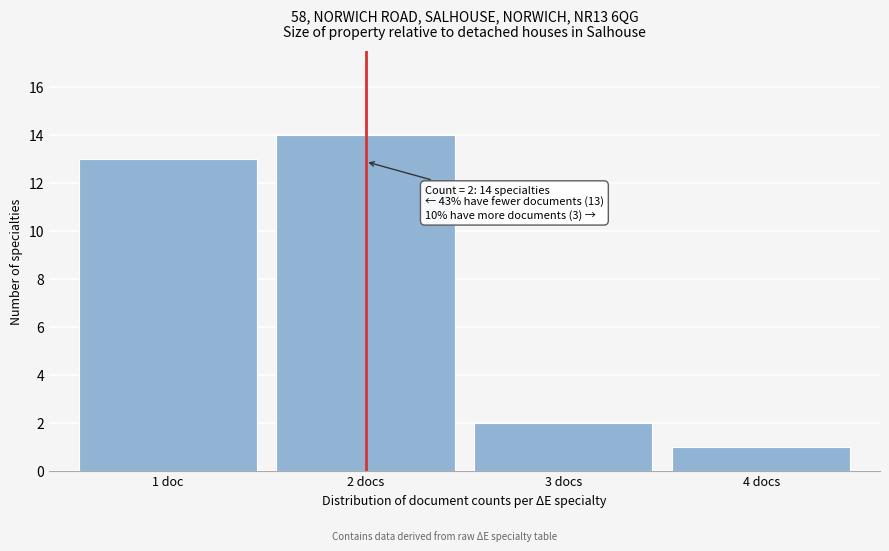

Reading left to right, list all the values displayed in this chart.

1 doc=13	2 docs=14	3 docs=2	4 docs=1